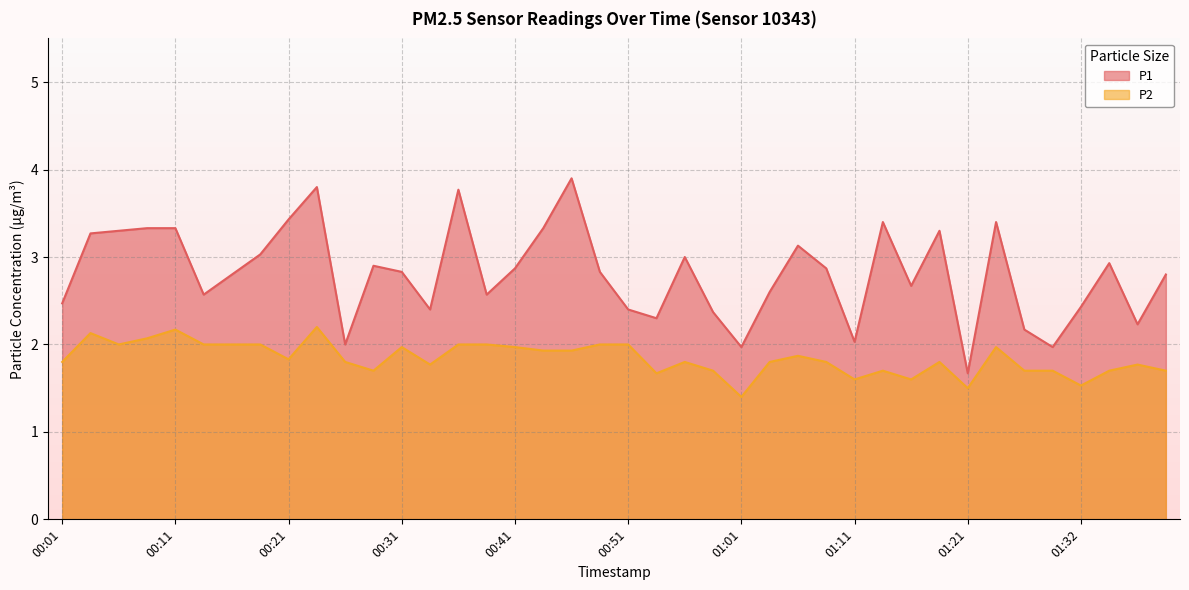

True or false: P1 and P2 cross at least once.

False